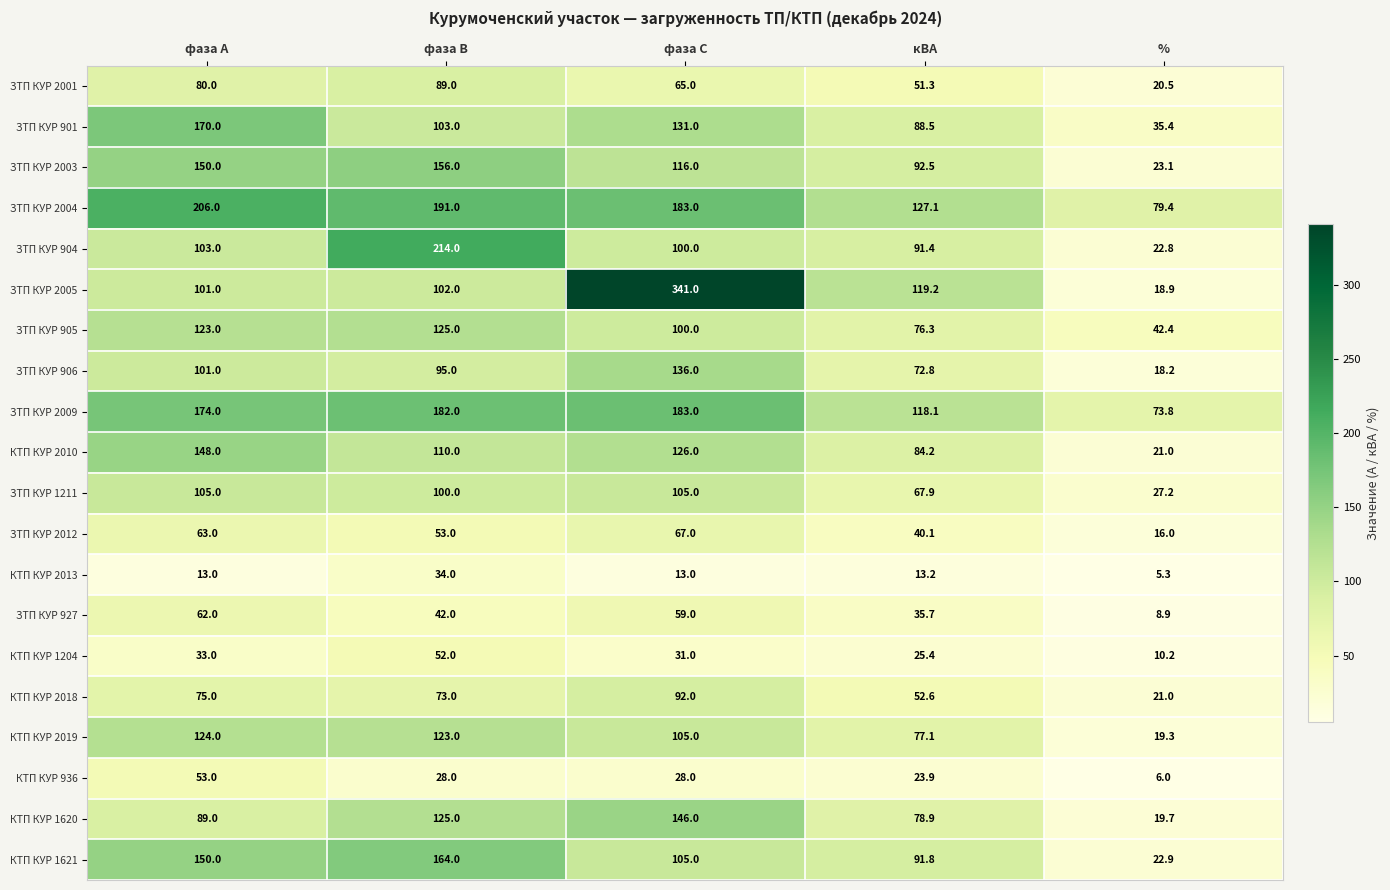

At which category does the chart reach its minimum across all series?

%